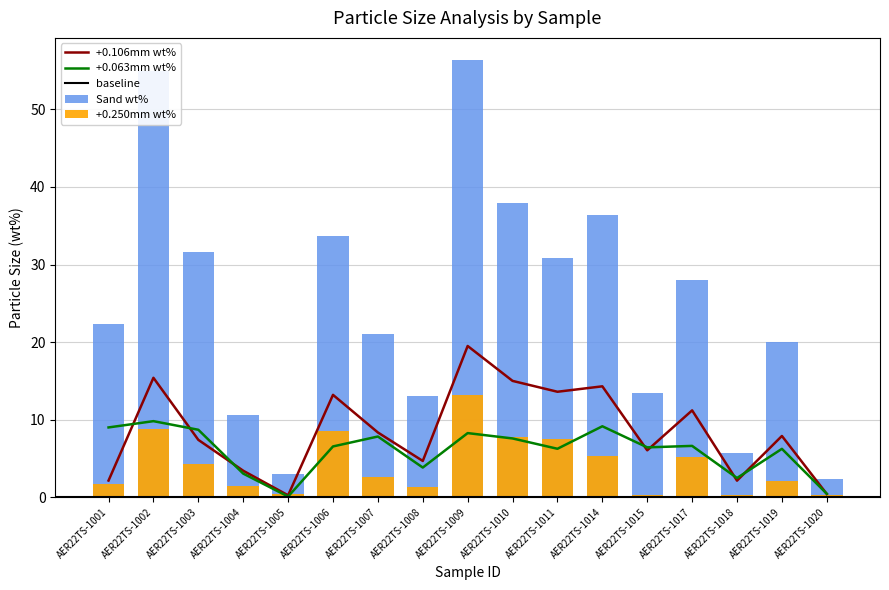

Reading left to right, transcribe all the data shown in this chart.

+0.250mm wt%: AER22TS-1001=1.8	AER22TS-1002=8.8	AER22TS-1003=4.3	AER22TS-1004=1.5	AER22TS-1005=0.4	AER22TS-1006=8.6	AER22TS-1007=2.6	AER22TS-1008=1.4	AER22TS-1009=13.2	AER22TS-1010=7.8	AER22TS-1011=7.5	AER22TS-1014=5.3	AER22TS-1015=0.3	AER22TS-1017=5.2	AER22TS-1018=0.3	AER22TS-1019=2.1	AER22TS-1020=0.3
+0.106mm wt%: AER22TS-1001=2.1	AER22TS-1002=15.4	AER22TS-1003=7.4	AER22TS-1004=3.4	AER22TS-1005=0.2	AER22TS-1006=13.2	AER22TS-1007=8.3	AER22TS-1008=4.7	AER22TS-1009=19.5	AER22TS-1010=15.0	AER22TS-1011=13.6	AER22TS-1014=14.3	AER22TS-1015=6.0	AER22TS-1017=11.2	AER22TS-1018=2.1	AER22TS-1019=7.9	AER22TS-1020=0.4
+0.063mm wt%: AER22TS-1001=9.0	AER22TS-1002=9.8	AER22TS-1003=8.7	AER22TS-1004=3.0	AER22TS-1005=0.1	AER22TS-1006=6.5	AER22TS-1007=7.8	AER22TS-1008=3.8	AER22TS-1009=8.3	AER22TS-1010=7.6	AER22TS-1011=6.2	AER22TS-1014=9.2	AER22TS-1015=6.4	AER22TS-1017=6.6	AER22TS-1018=2.5	AER22TS-1019=6.2	AER22TS-1020=0.5
Sand wt%: AER22TS-1001=22.3	AER22TS-1002=55.0	AER22TS-1003=31.6	AER22TS-1004=10.6	AER22TS-1005=3.0	AER22TS-1006=33.7	AER22TS-1007=21.0	AER22TS-1008=13.0	AER22TS-1009=56.4	AER22TS-1010=37.9	AER22TS-1011=30.8	AER22TS-1014=36.4	AER22TS-1015=13.5	AER22TS-1017=28.0	AER22TS-1018=5.7	AER22TS-1019=20.0	AER22TS-1020=2.3